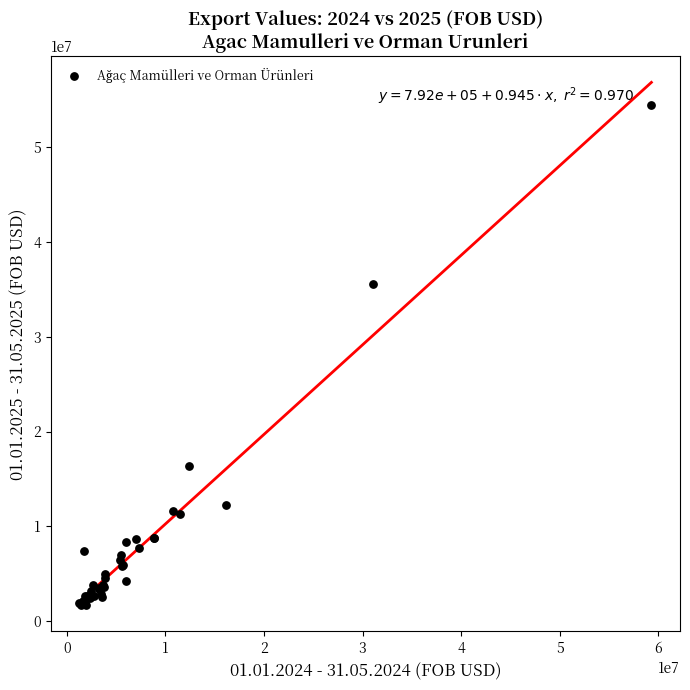

What Y value in the scatter plot is closest to 28040273?

35531703.5